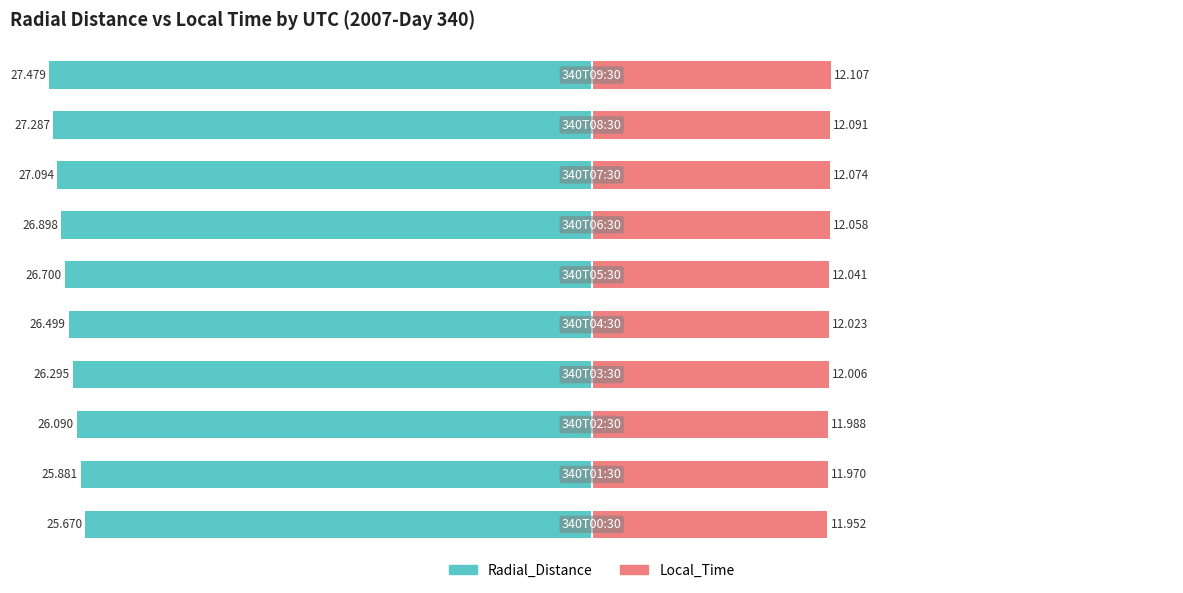

Which series changed the most between 0 and 5?

Radial_Distance